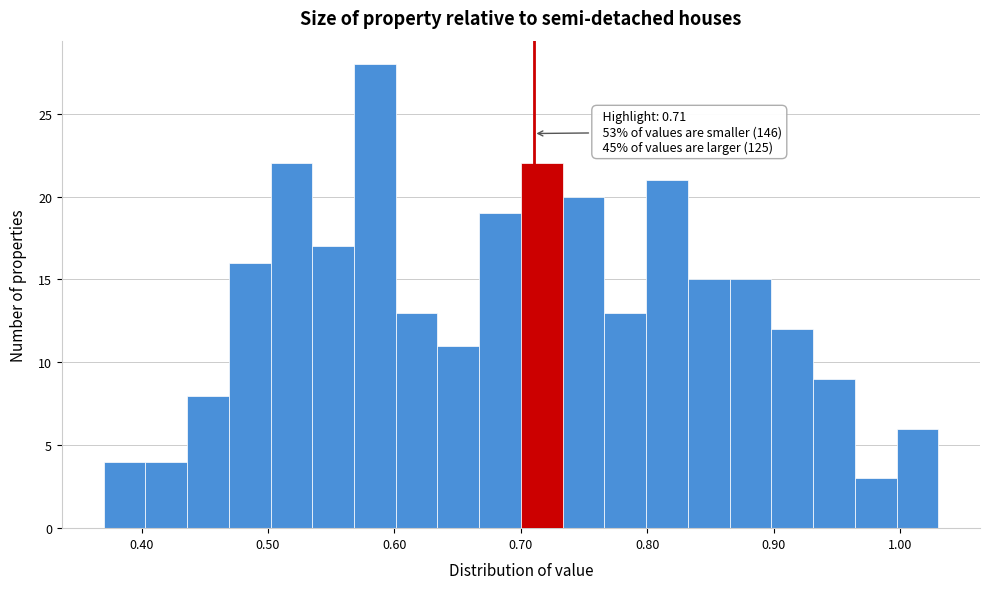

Around what value on the x-axis is the tallest bar? Give the approximate position of its centre, as read against the axis.

0.58